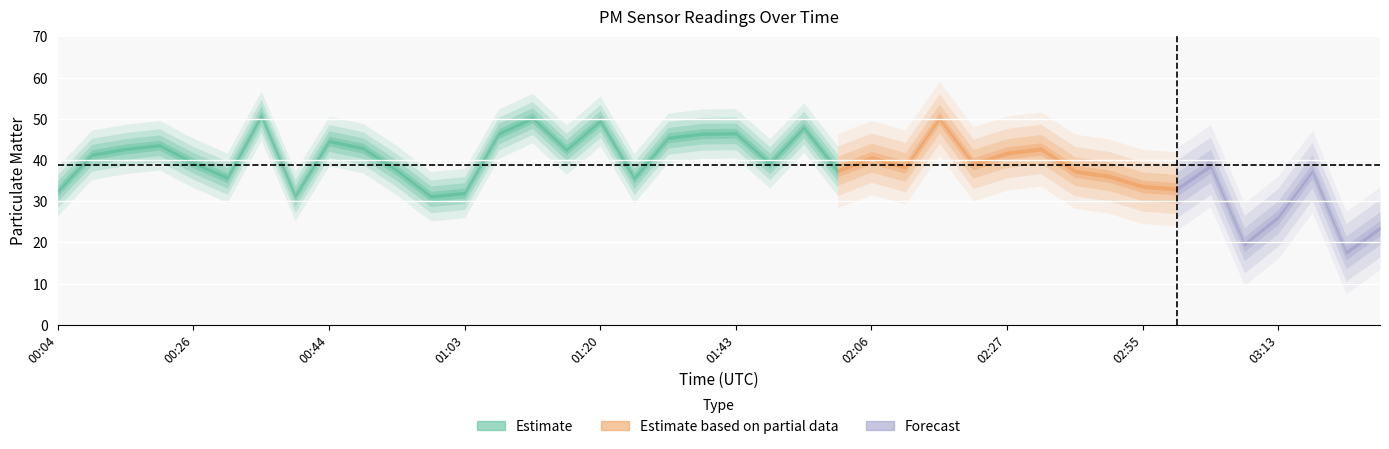

Which has a higher value, 01:16 or 01:11?

01:11